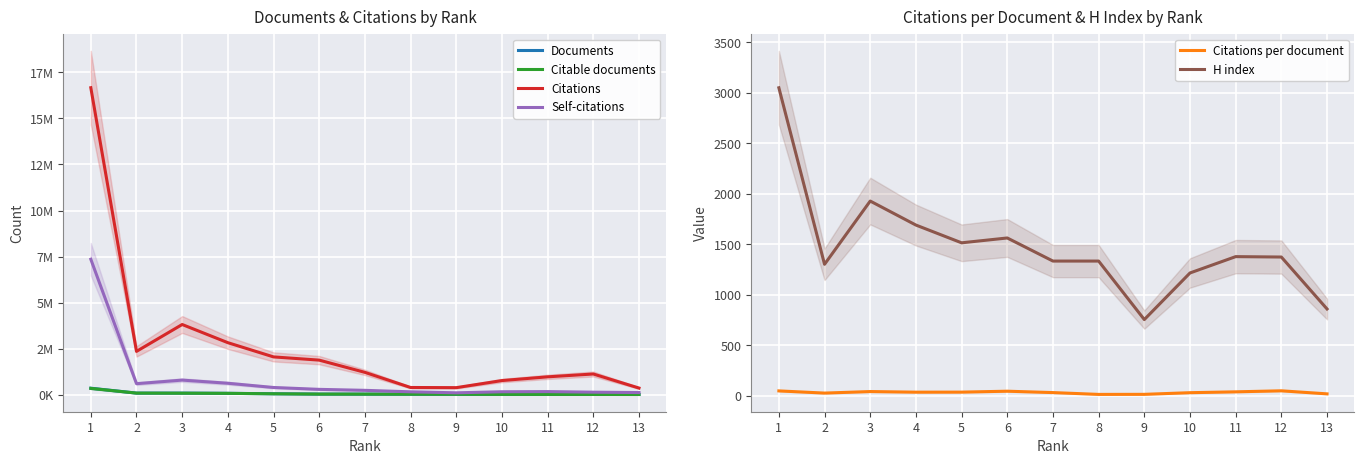

Reading left to right, what are all the values shown in this chart?

Documents: 1=363055.0	2=97491.0	3=96990.0	4=85156.0	5=61085.0	6=43998.0	7=41893.0	8=36162.0	9=33377.0	10=27624.0	11=26738.0	12=24206.0	13=22513.0
Citable documents: 1=352700.0	2=96665.0	3=91943.0	4=83876.0	5=59905.0	6=43007.0	7=40972.0	8=36074.0	9=33315.0	10=26921.0	11=25887.0	12=23644.0	13=22127.0
Citations: 1=16663090.0	2=2360299.0	3=3818434.0	4=2832229.0	5=2060757.0	6=1886050.0	7=1222663.0	8=401657.0	9=392762.0	10=777447.0	11=979976.0	12=1133665.0	13=371217.0
Self-citations: 1=7357422.0	2=608609.0	3=802779.0	4=631564.0	5=402091.0	6=300233.0	7=247504.0	8=167147.0	9=112879.0	10=169967.0	11=178722.0	12=147364.0	13=127104.0
Citations per document: 1=45.9	2=24.2	3=39.4	4=33.3	5=33.7	6=42.9	7=29.2	8=11.1	9=11.8	10=28.1	11=36.6	12=46.8	13=16.5
H index: 1=3051.0	2=1301.0	3=1928.0	4=1690.0	5=1514.0	6=1562.0	7=1333.0	8=1333.0	9=753.0	10=1215.0	11=1377.0	12=1373.0	13=858.0